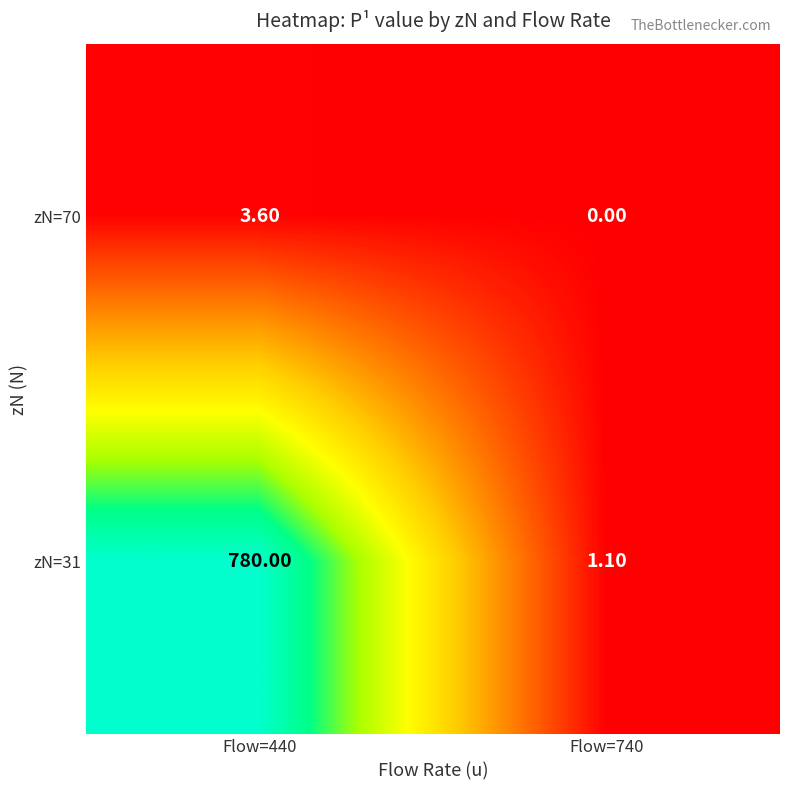

What is the sum of all zN=31 values?

781.1